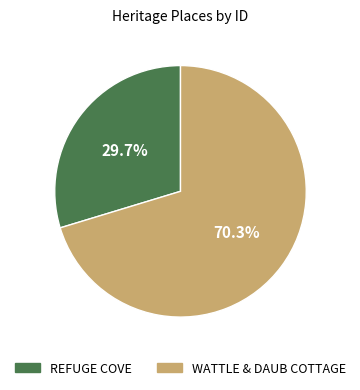

Is it true that WATTLE & DAUB COTTAGE is 61% of the pie?

False